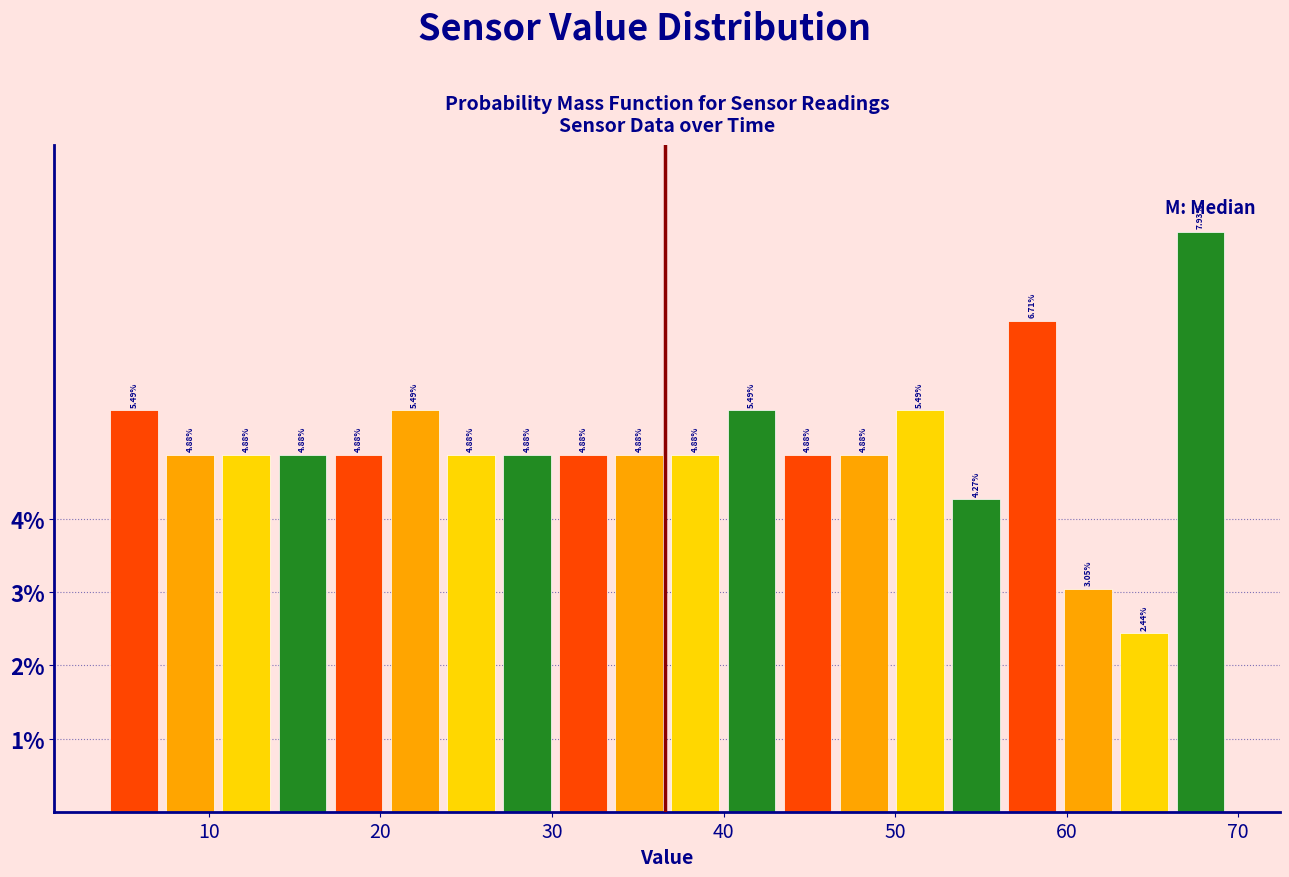

Around what value on the x-axis is the tallest bar? Give the approximate position of its centre, as read against the axis.

68